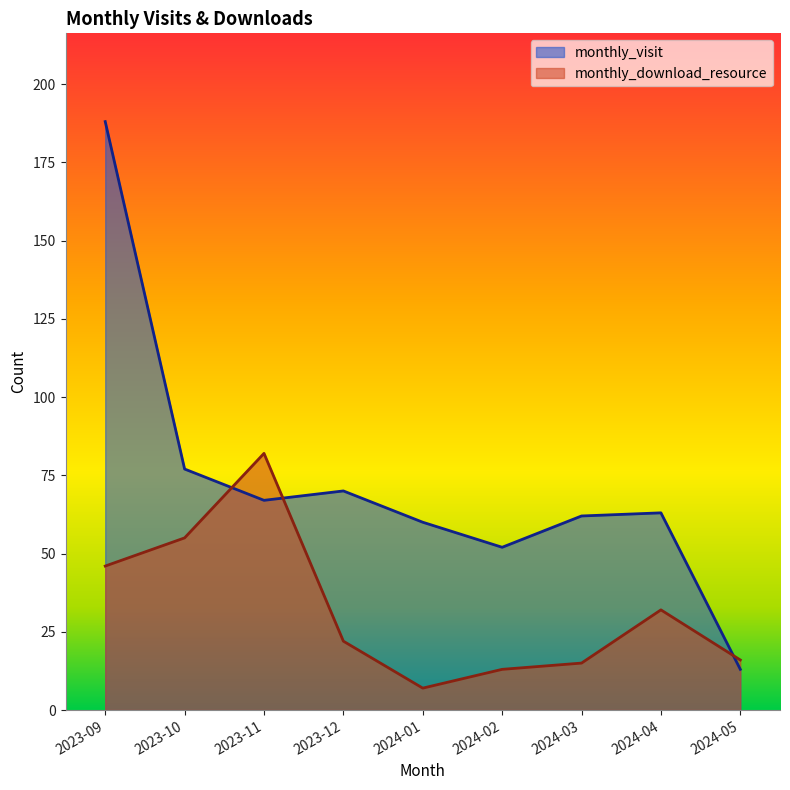

What is the difference between the monthly_visit values at 2024-02 and 2023-10?

25